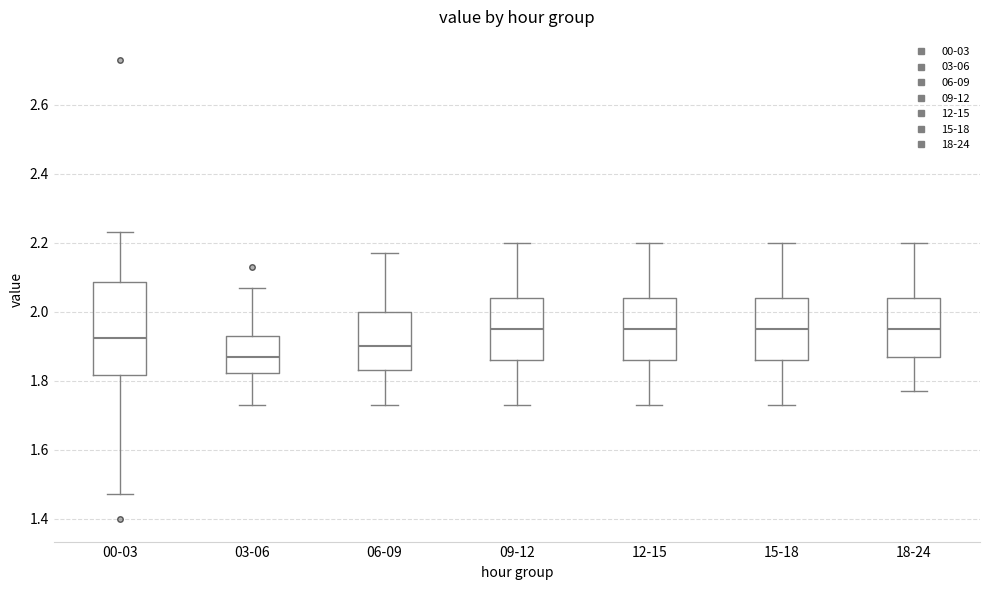

Comparing the boxes themselves (not the whiskers), which one is the tallest?

00-03